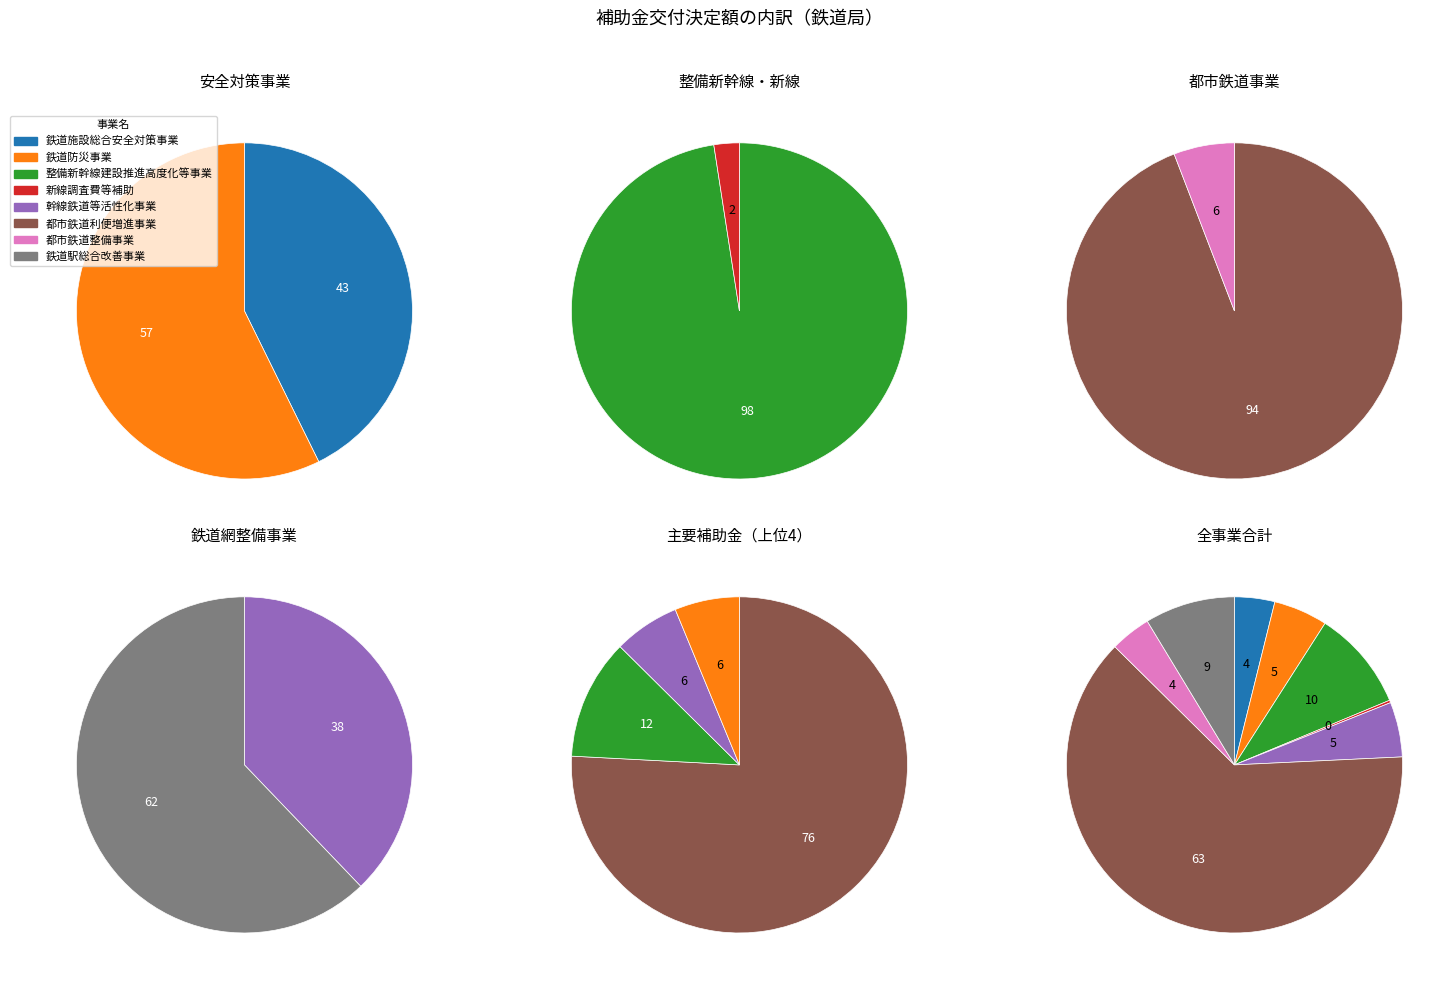

Which category accounts for the majority?

都市鉄道利便増進事業